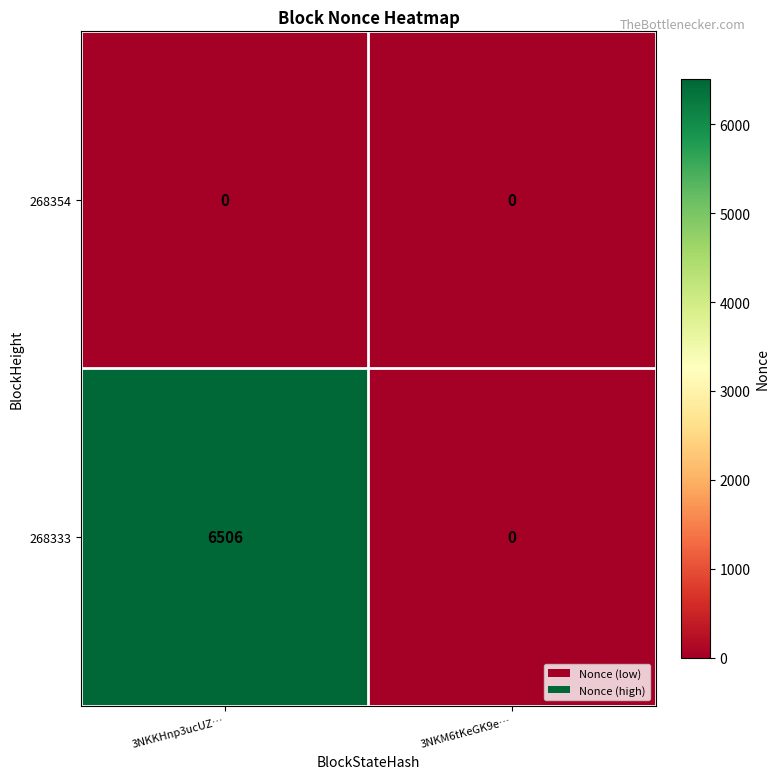

At which category does the chart reach its peak across all series?

3NKKHnp3ucUZ…